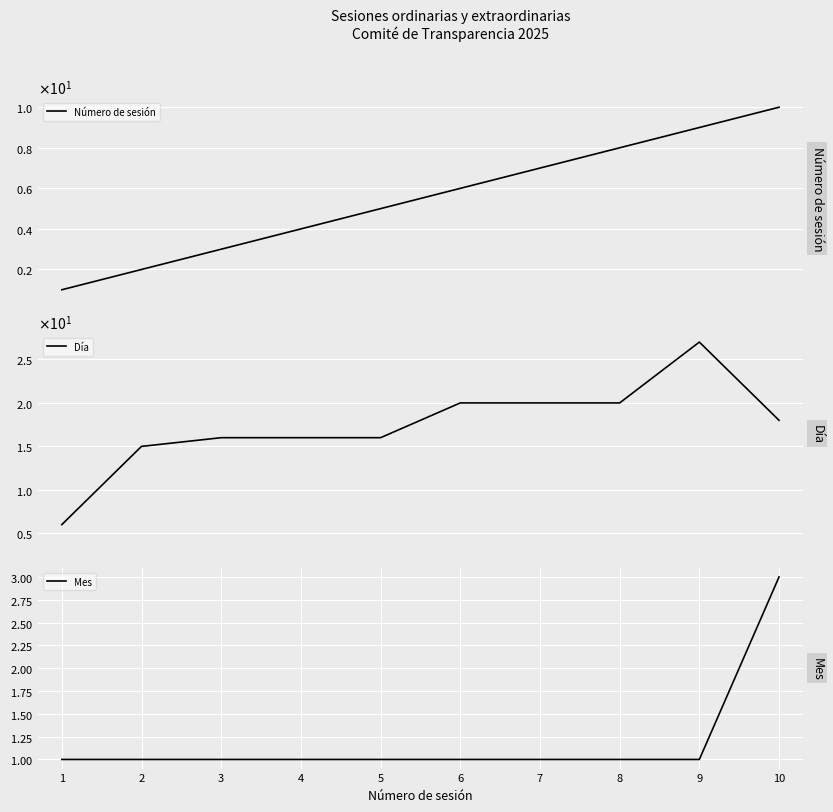

The Mes series shows 2 at 5. True or false?

False